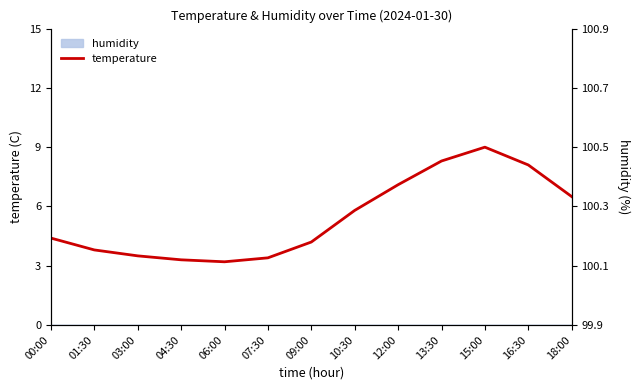

What is the value of the 4th point from the left?

3.3